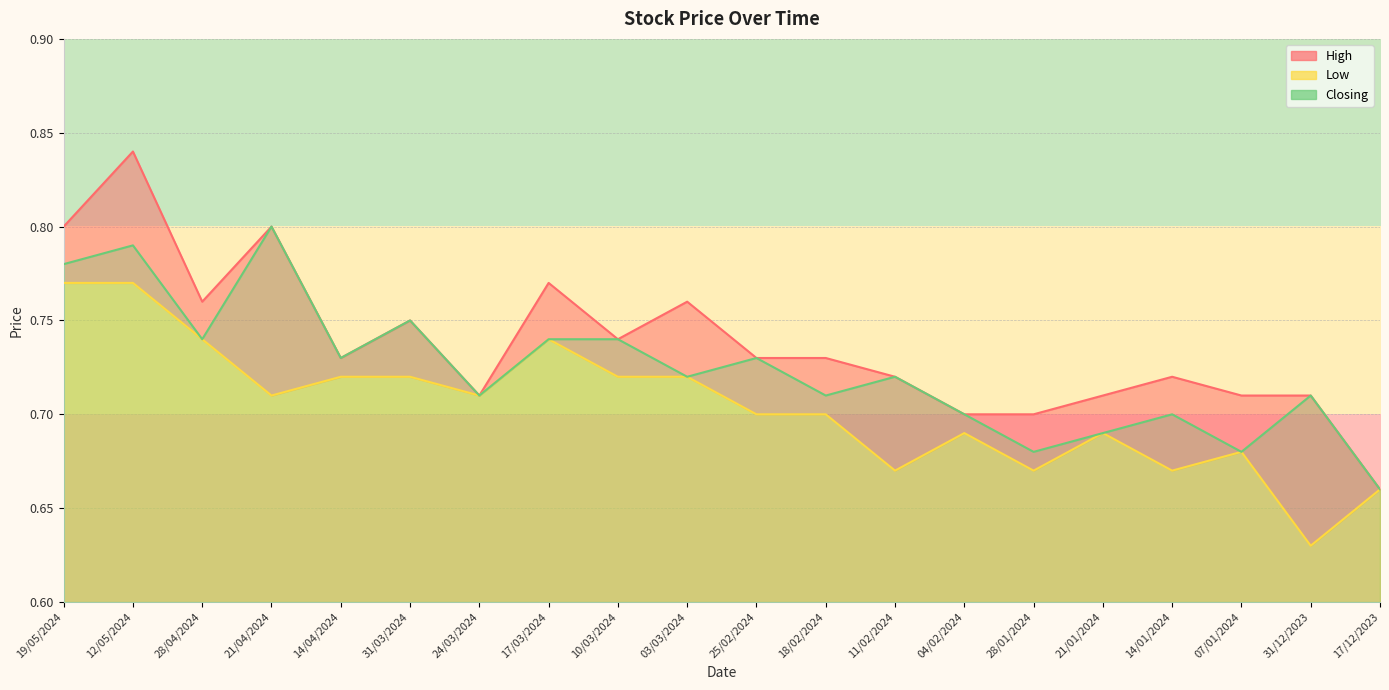

Count the number of data series in this chart.

3